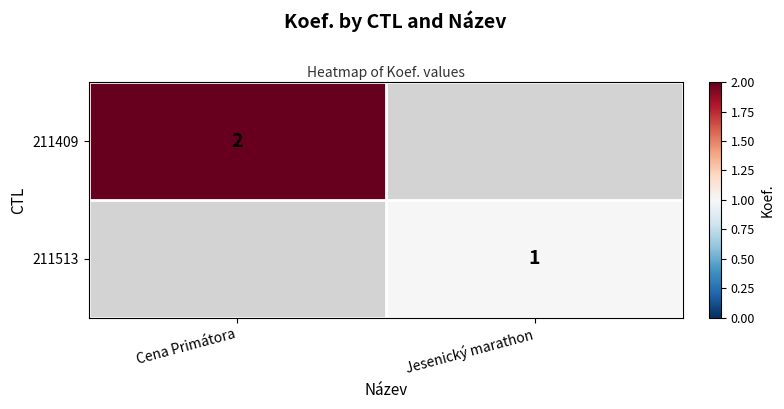

Is it true that 211409 equals 2 at Cena Primátora?

True